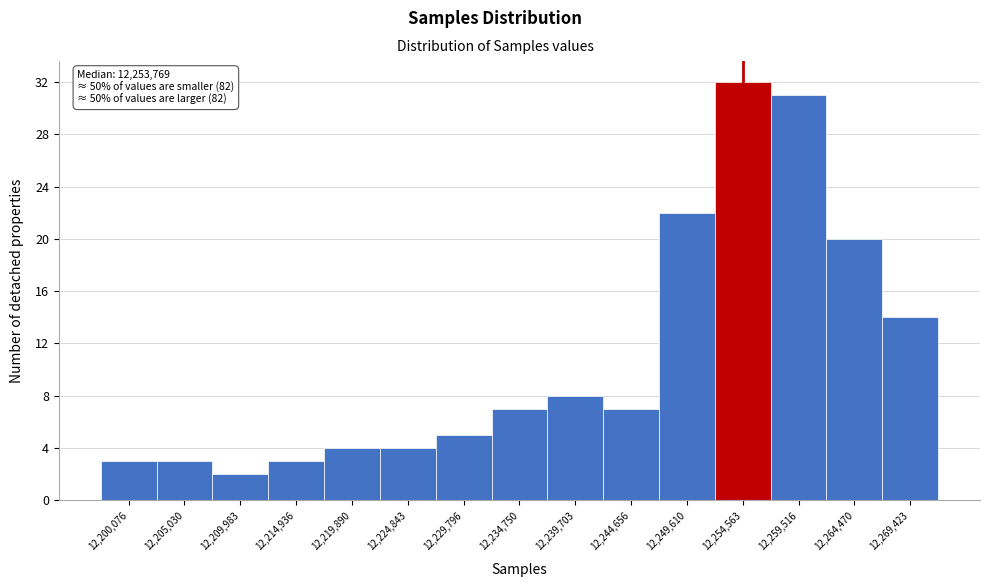

Which range on the x-axis has the tallest bar?

12252000 to 12257000